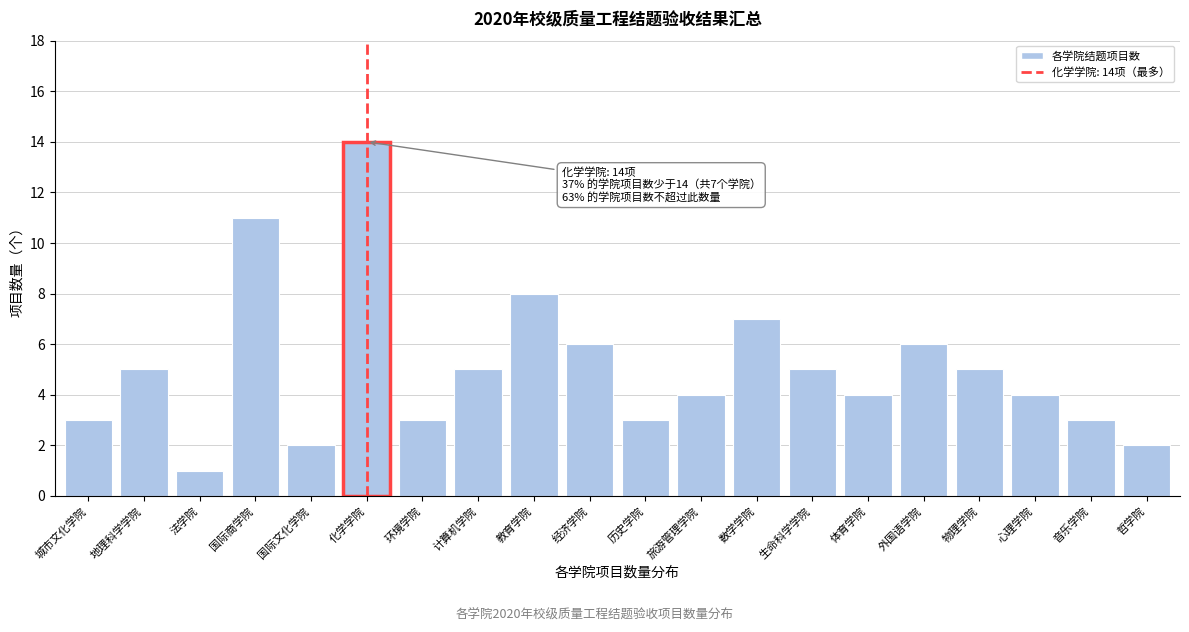

Reading left to right, list all the values displayed in this chart.

3	5	1	11	2	14	3	5	8	6	3	4	7	5	4	6	5	4	3	2